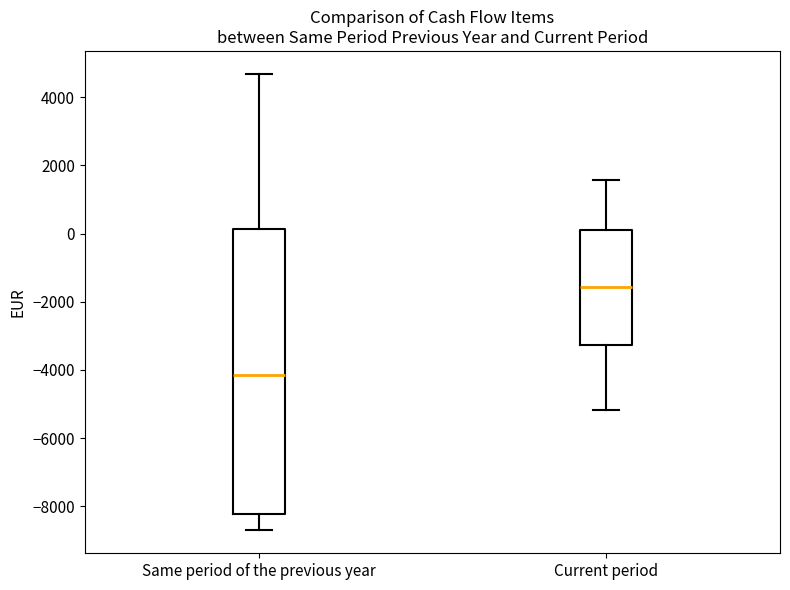

Where is the lower edge of the box for Same period of the previous year on the y-axis? The values are not printed on the chart, so give them approximately, as read against the axis.

-8200